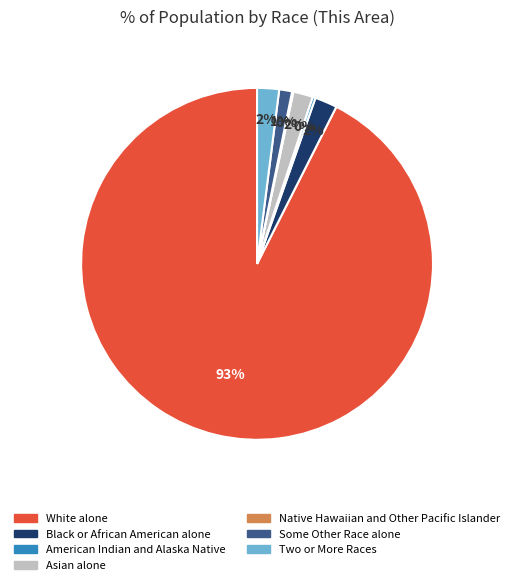

Is there a majority slice in this chart?

Yes